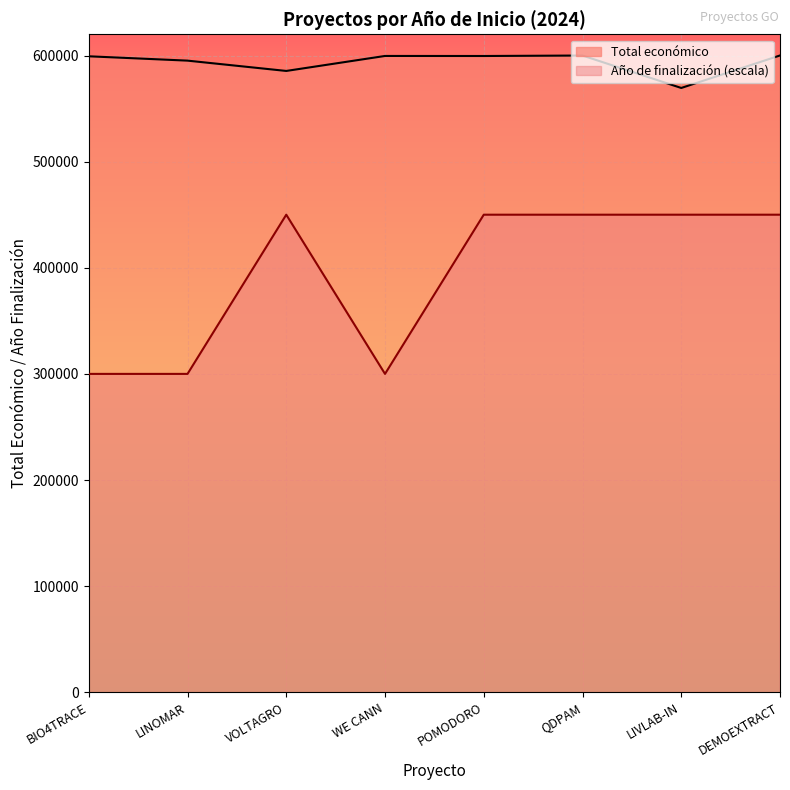

What are all the series names shown in the legend?

Total económico, Año de finalización (escala)